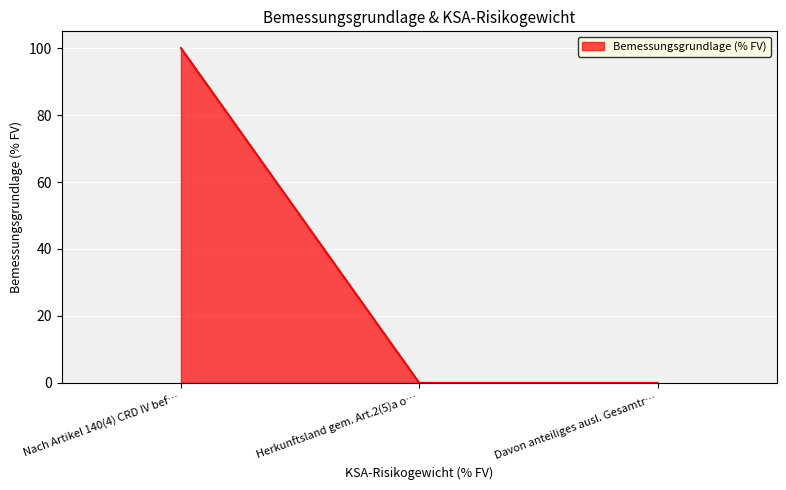

What is the maximum value shown in the chart?

100.0